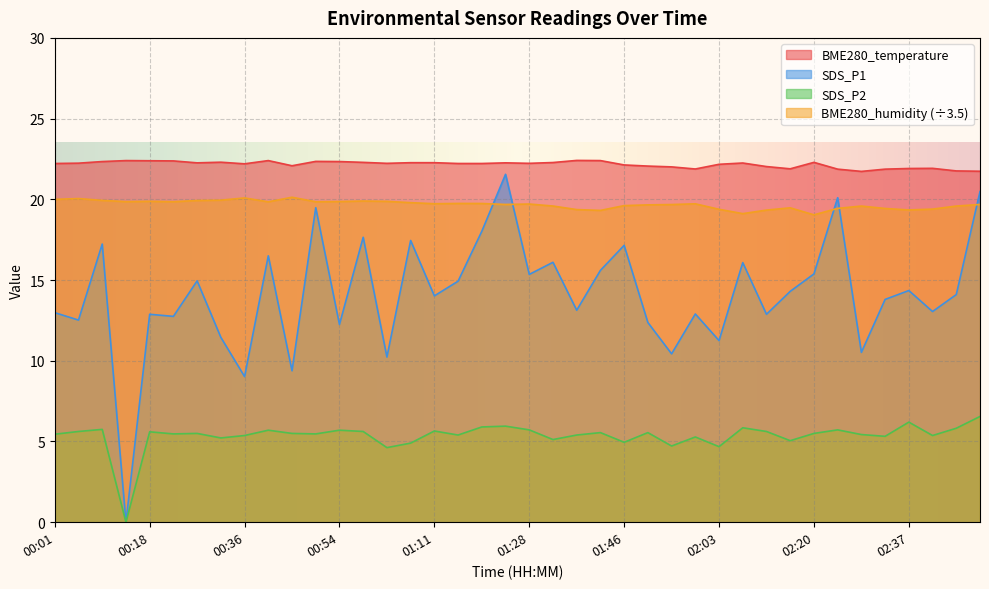

The value of SDS_P1 at 02:50 is 36.0. True or false?

False